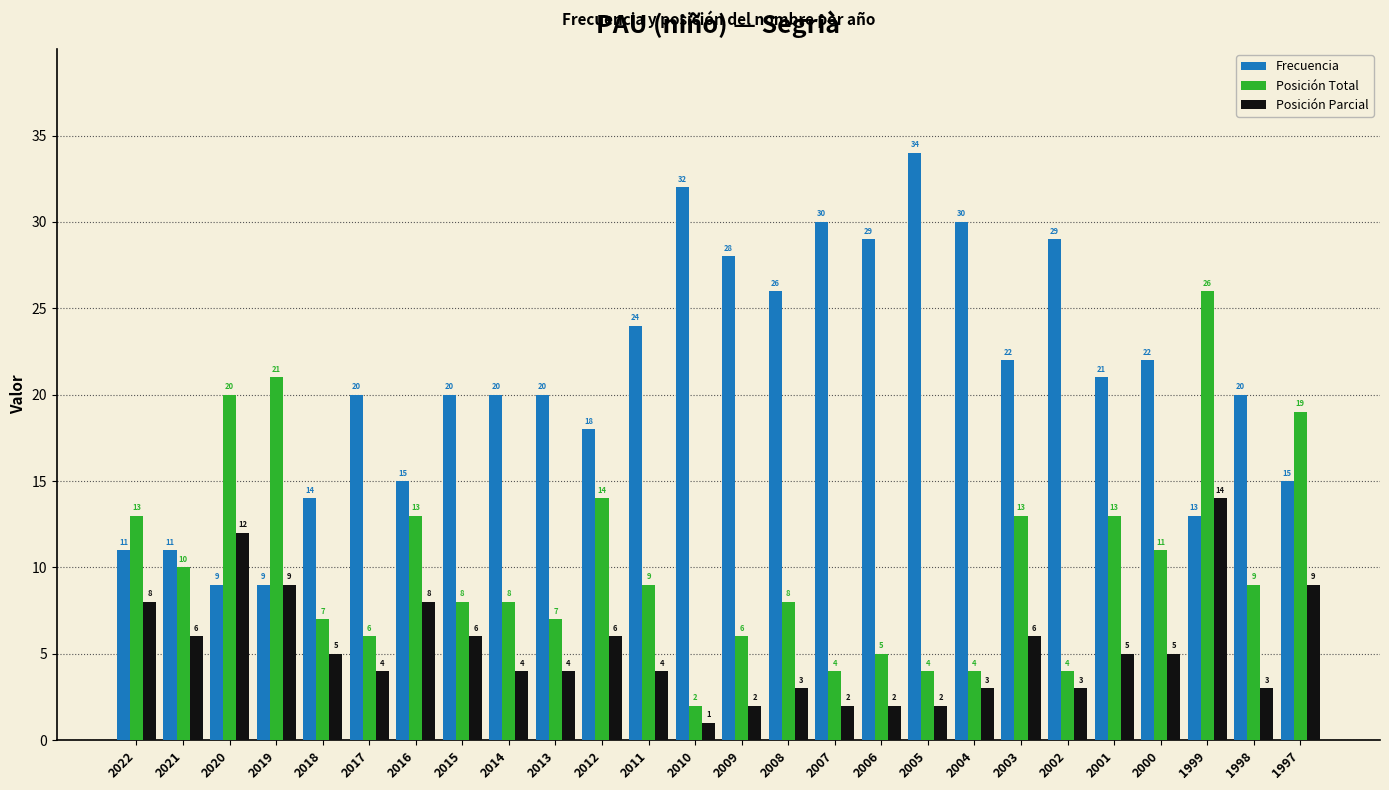

Reading left to right, what are all the values shown in this chart?

Frecuencia: 11	11	9	9	14	20	15	20	20	20	18	24	32	28	26	30	29	34	30	22	29	21	22	13	20	15
Posición Total: 13	10	20	21	7	6	13	8	8	7	14	9	2	6	8	4	5	4	4	13	4	13	11	26	9	19
Posición Parcial: 8	6	12	9	5	4	8	6	4	4	6	4	1	2	3	2	2	2	3	6	3	5	5	14	3	9